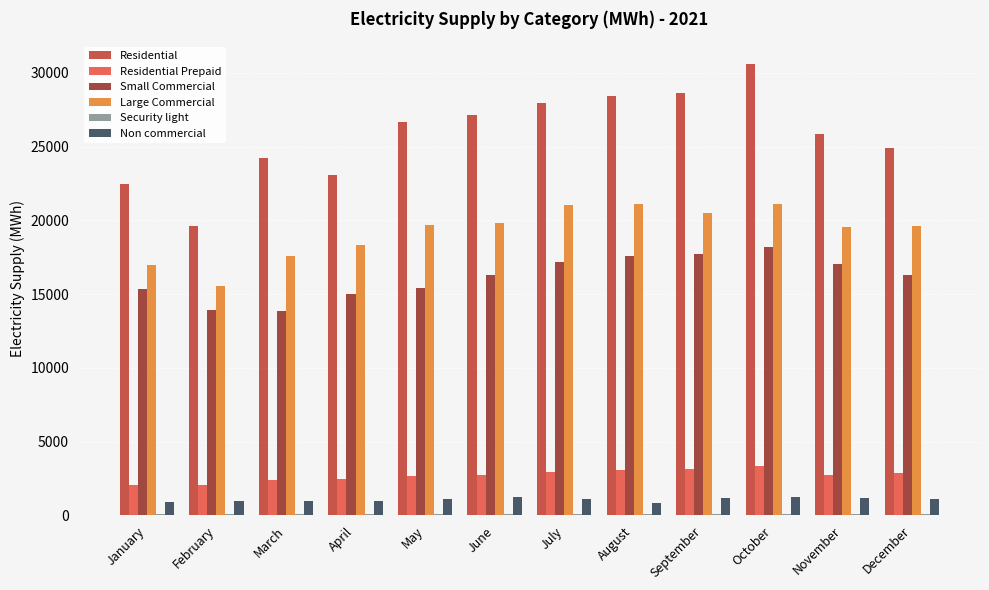

What is the difference between the second highest and minimum values in the Residential series?

9034.0